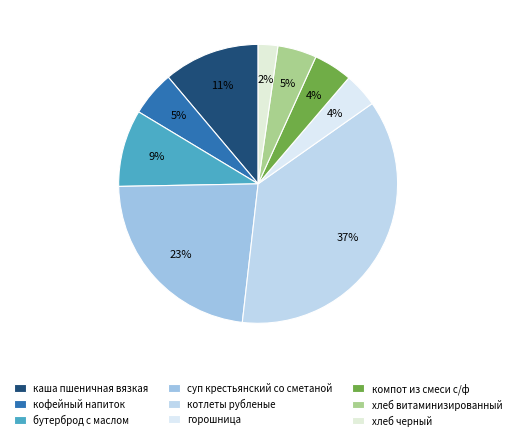

Which slice is the largest?

котлеты рубленые